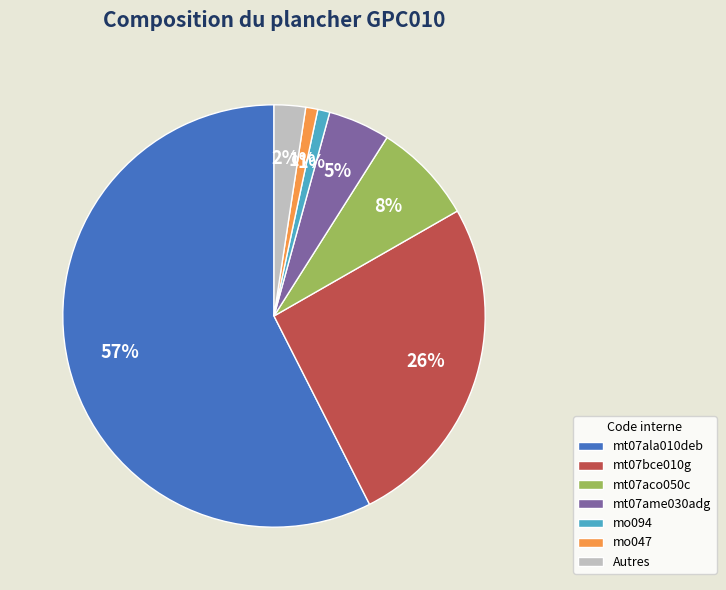

Which slice represents more than half of the pie?

mt07ala010deb